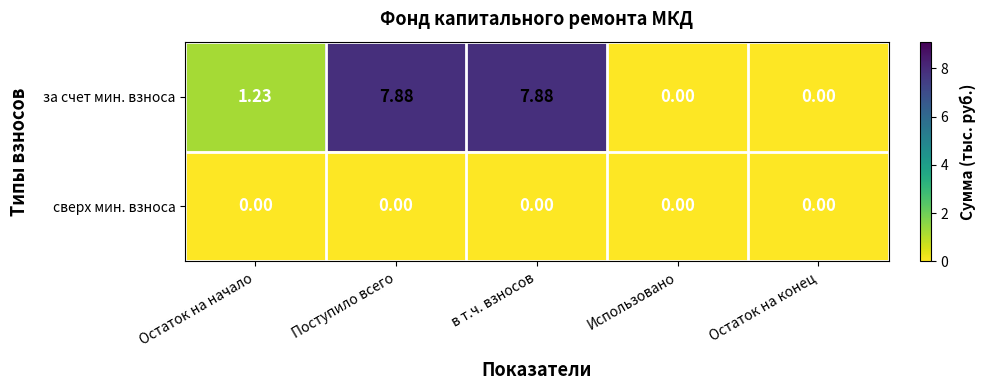

Rank the series by their average value, from lowest to highest.

сверх мин. взноса, за счет мин. взноса